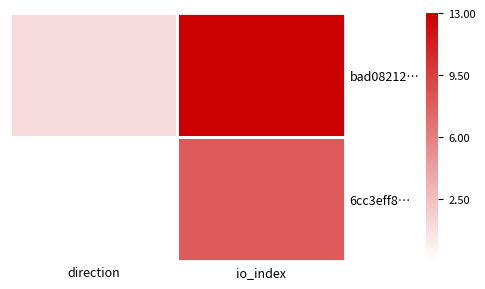

What is the total value across all series at io_index?

21